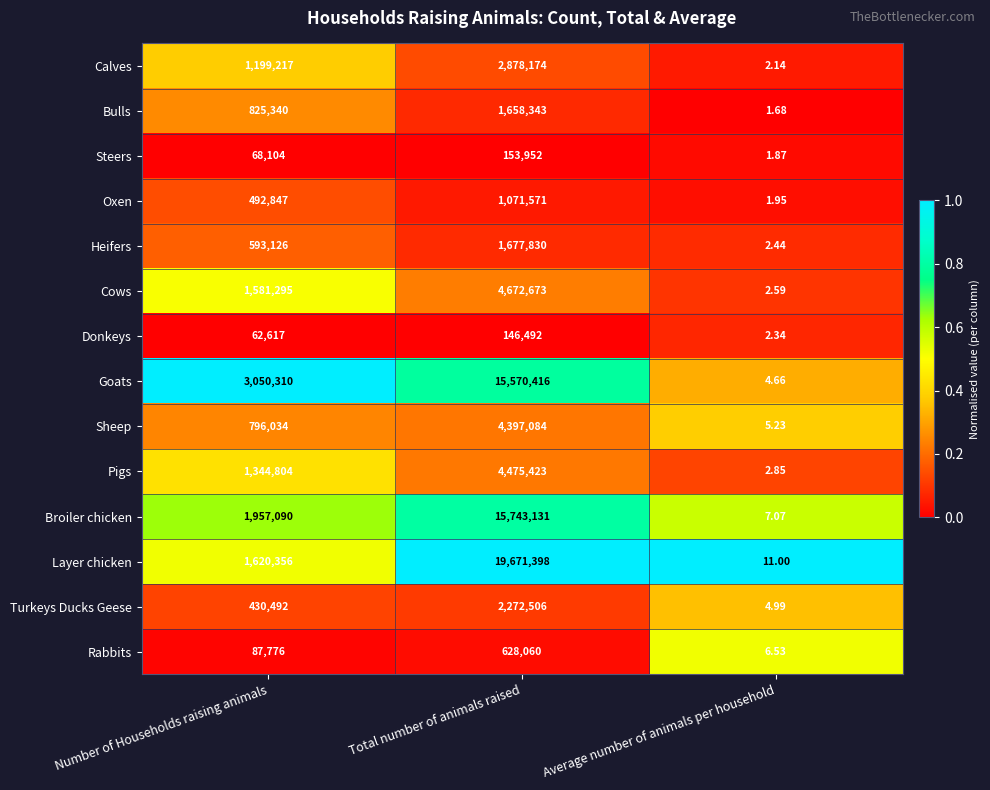

Which series has the largest total across all categories?

Layer chicken